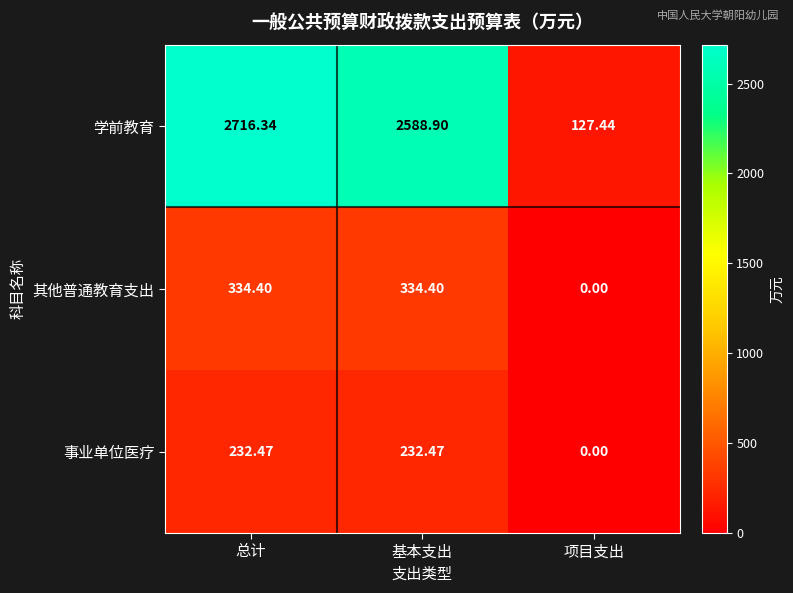

Rank the series by their maximum value, from highest to lowest.

学前教育, 其他普通教育支出, 事业单位医疗